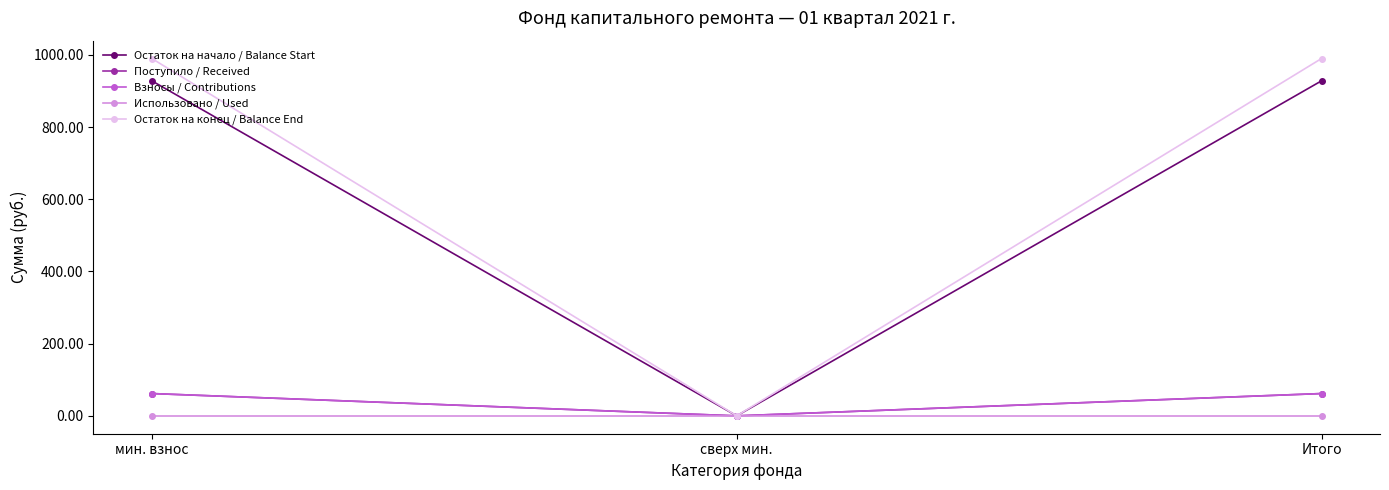

Reading left to right, extract all data points from this chart.

Остаток на начало / Balance Start: 928.2	0.0	928.2
Поступило / Received: 61.8	0.0	61.8
Взносы / Contributions: 61.8	0.0	61.8
Использовано / Used: 0.0	0.0	0.0
Остаток на конец / Balance End: 990.0	0.0	990.0